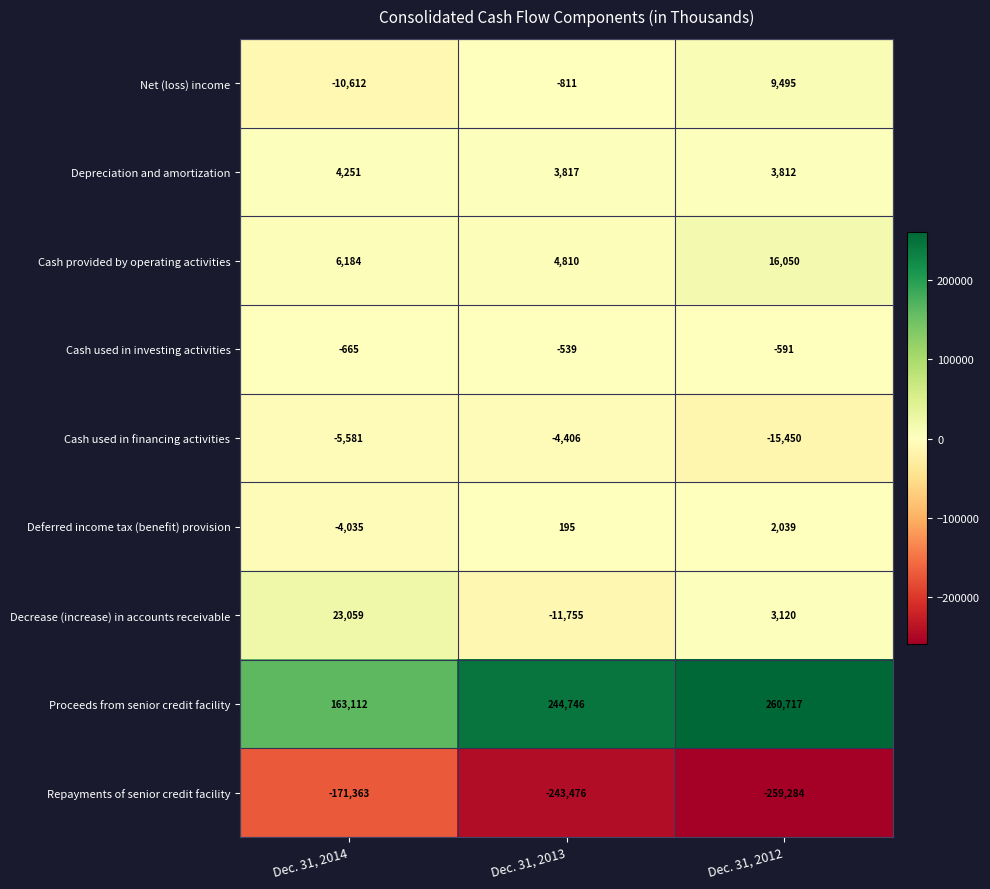

What is the difference between the Cash provided by operating activities values at Dec. 31, 2013 and Dec. 31, 2014?

1374